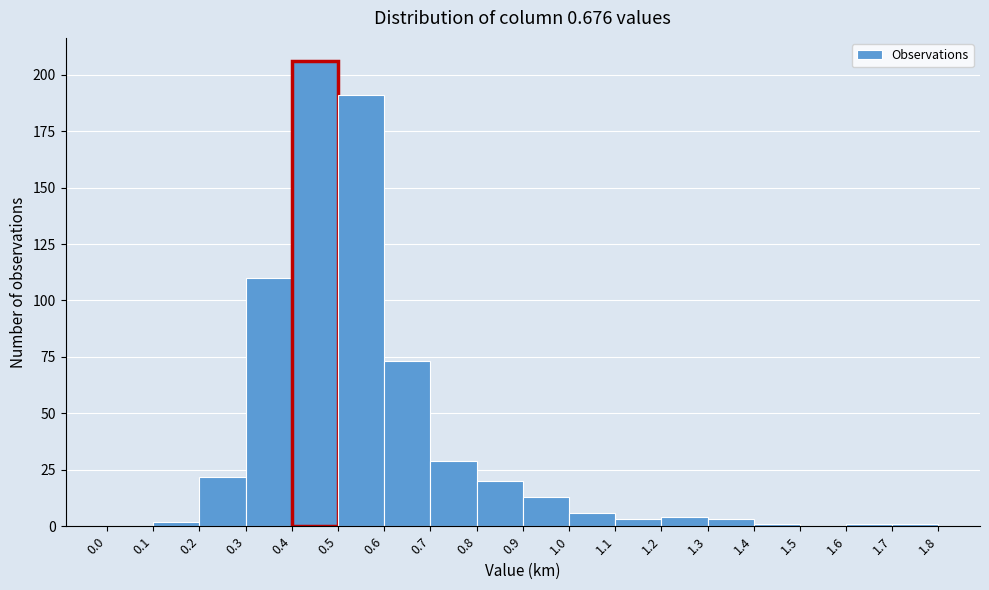

How tall is the bar that spans 0.5 to 0.6 on the x-axis? The values are not printed on the chart, so give them approximately, as read against the axis.

190